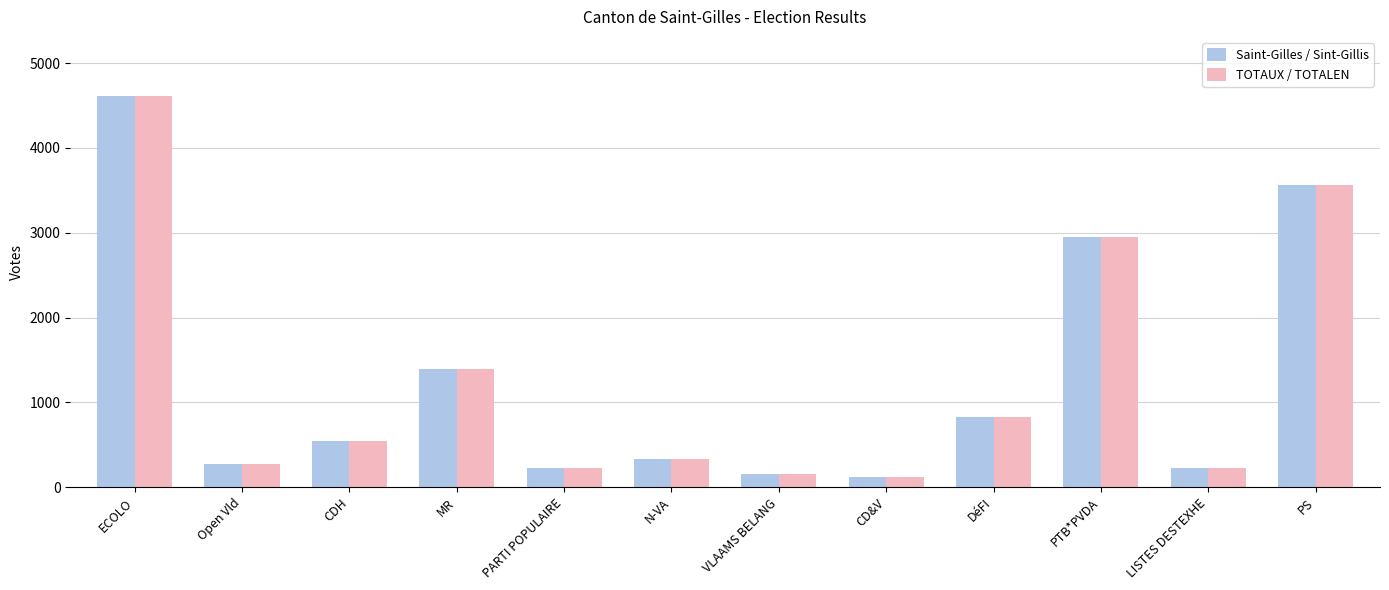

At which category is the sum across all series the highest?

ECOLO